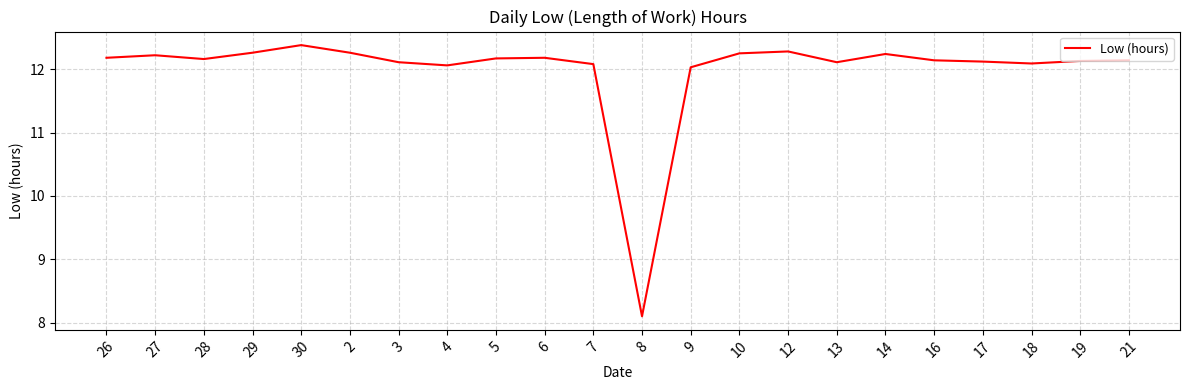

Approximately how many times larger is the value at 3 compared to 14?

1.0